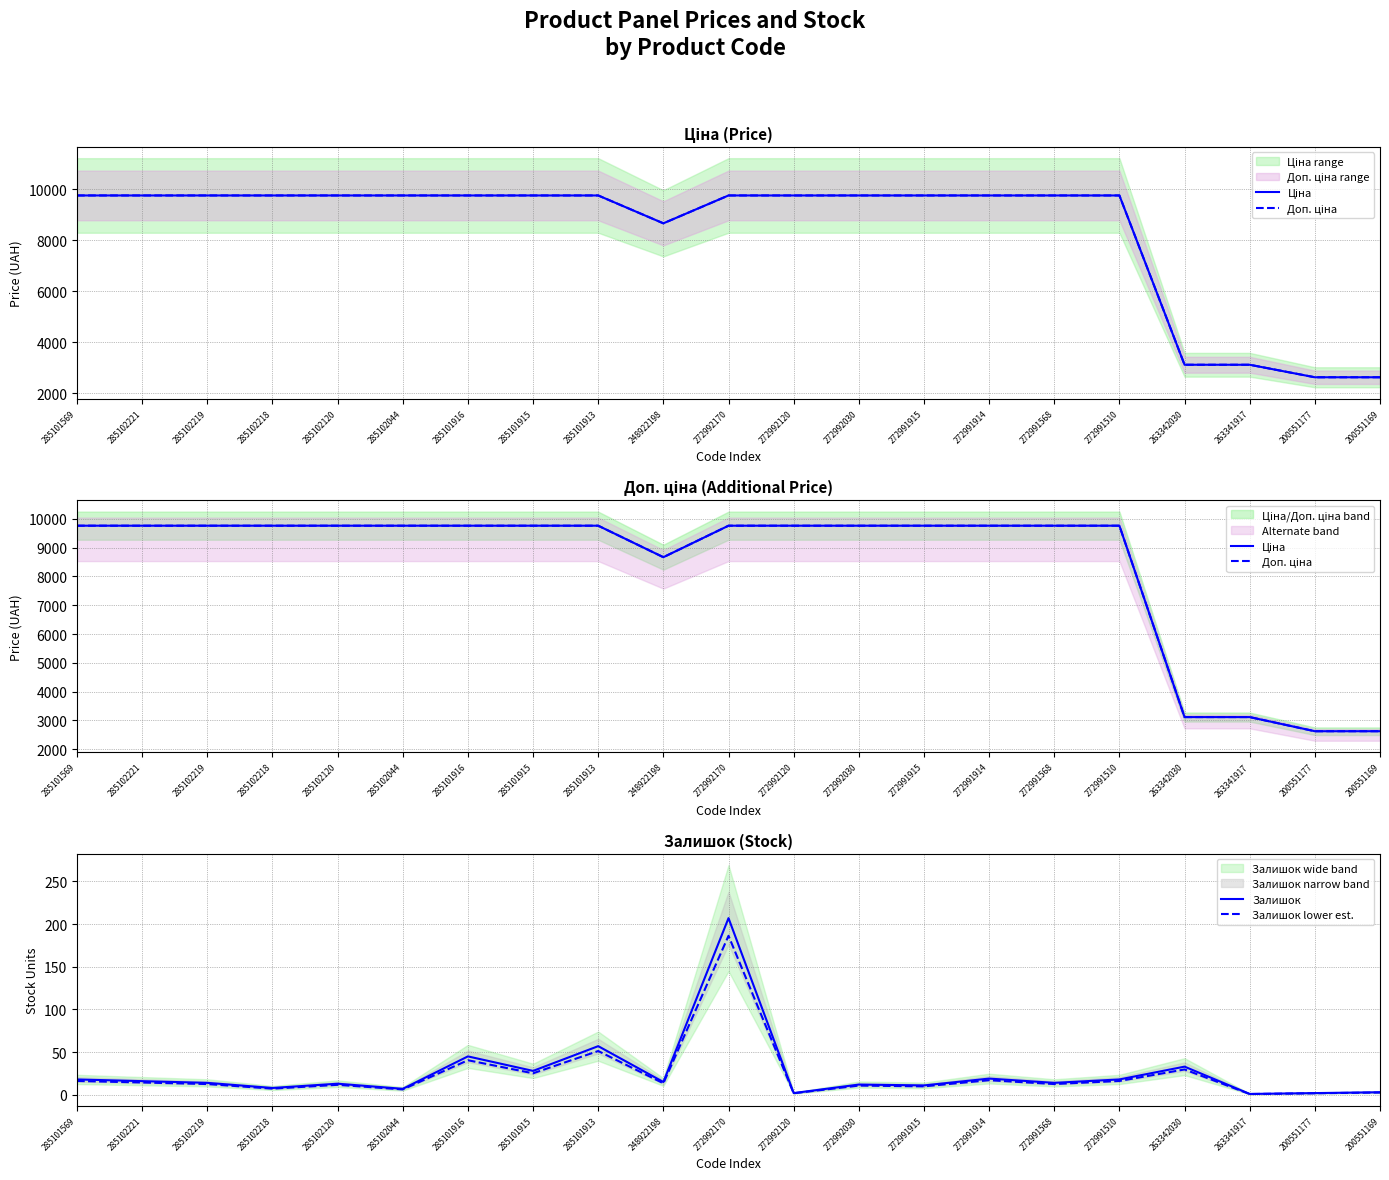

How many values in the Доп. ціна series are below 9764?

5